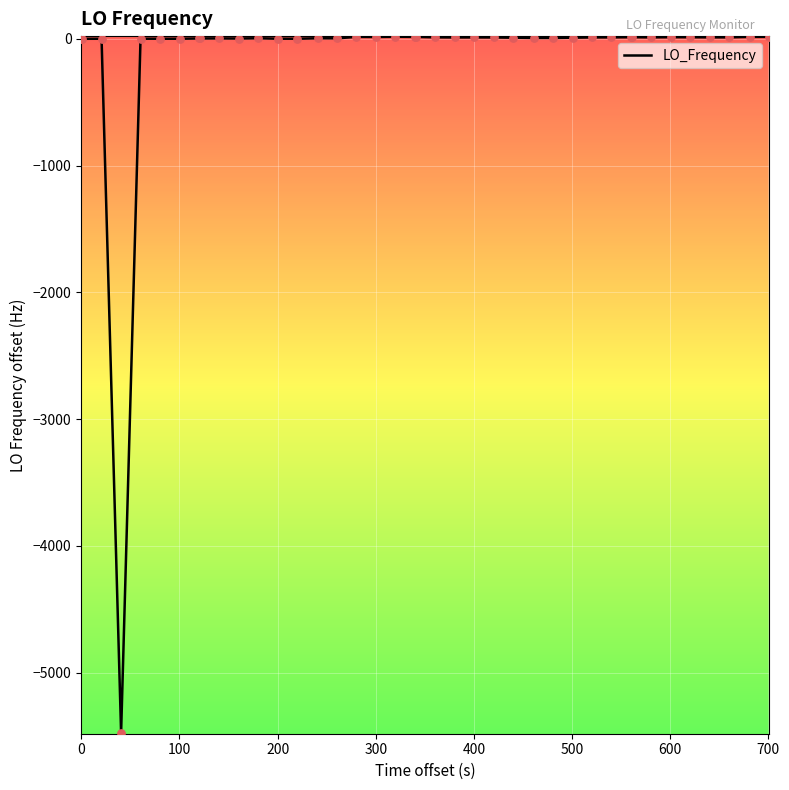

What is the smallest value displayed?

-5477.6